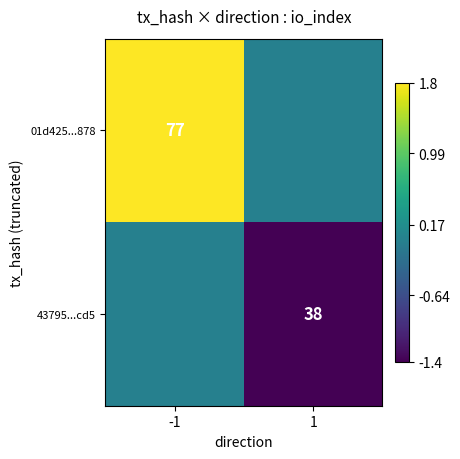

What is the maximum value shown in the chart?

1.8